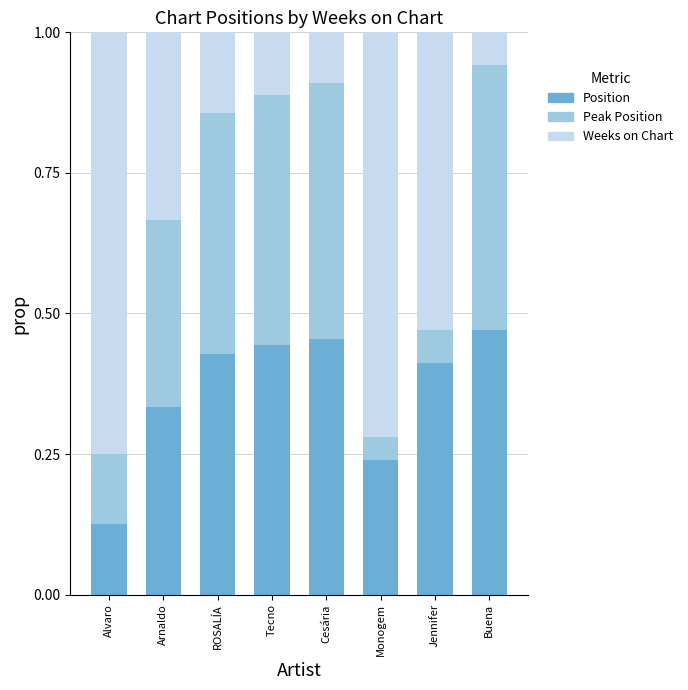

How many categories are shown in the chart?

8